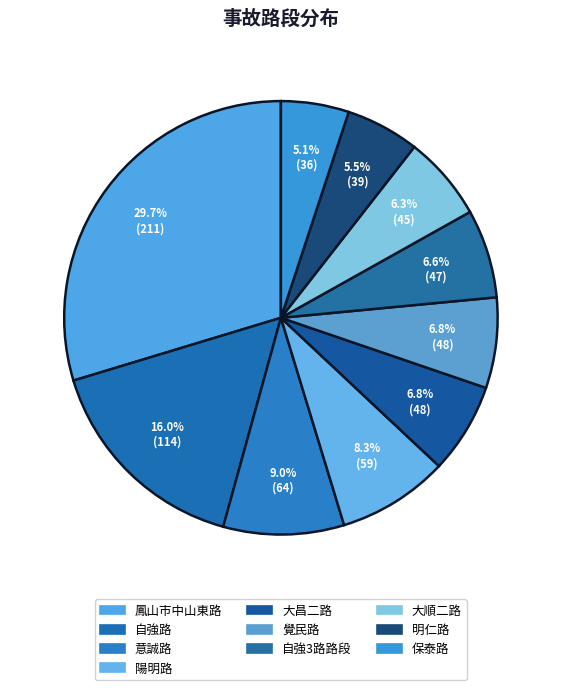

Is it true that 保泰路 is 5% of the pie?

True